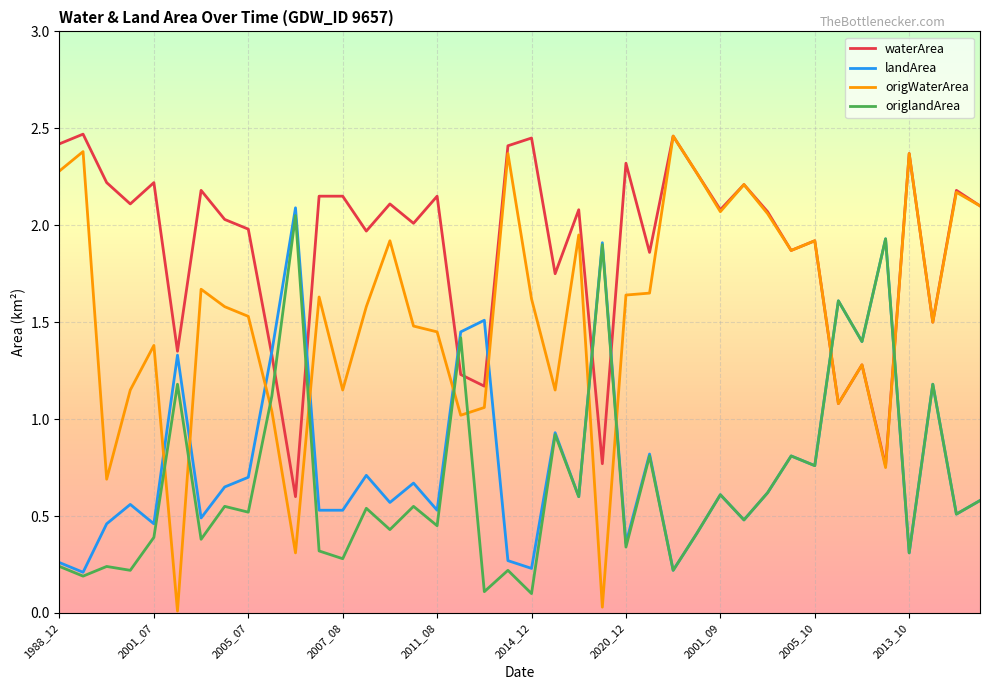

Which series has the widest spread of values?

origWaterArea